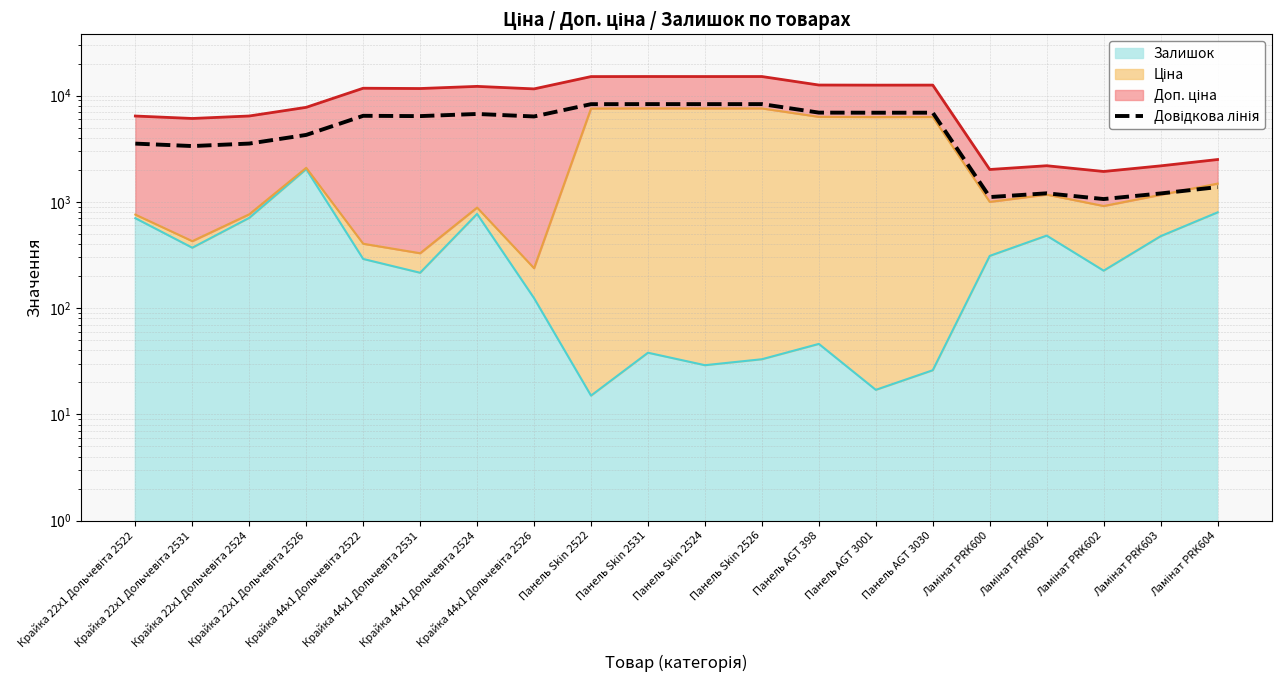

Read the value at Крайка 22x1 Дольчевіта 2522.

3534.1